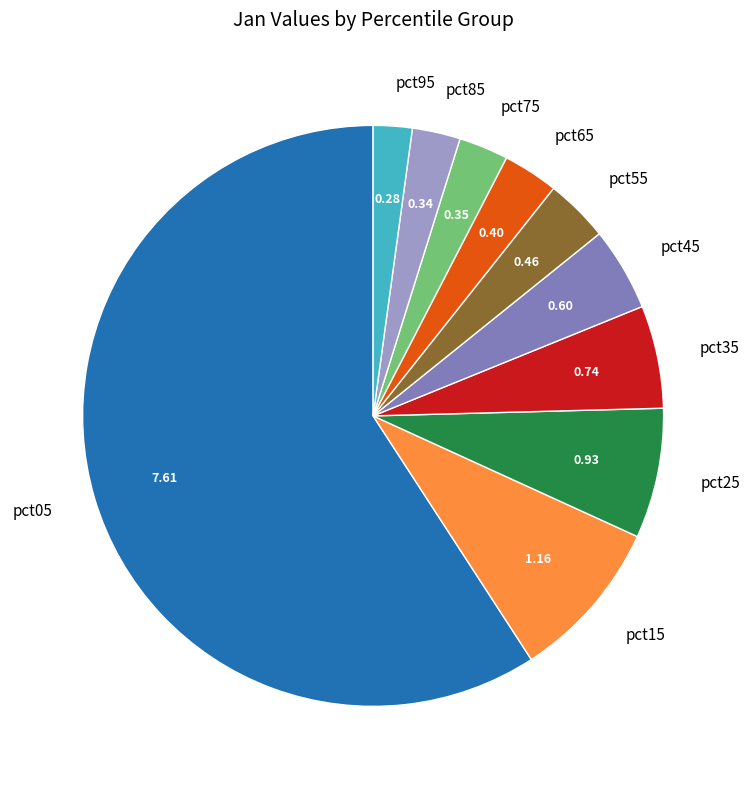

Is there any slice that represents more than half of the pie?

Yes